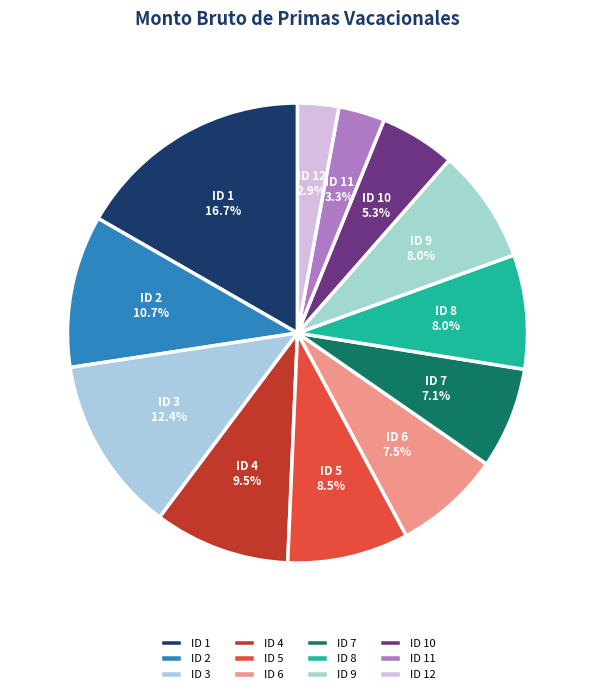

What percentage is the ID 12 slice, to the nearest percent?

3%